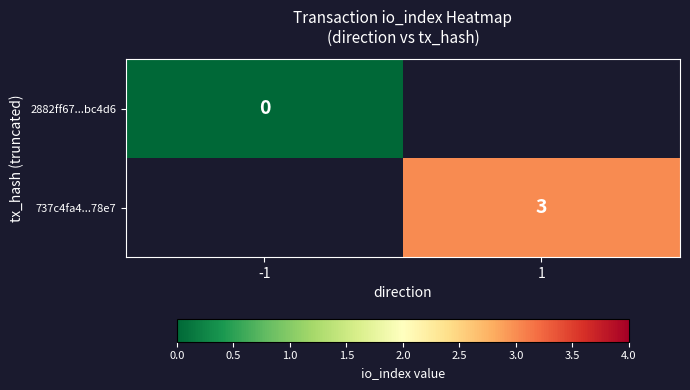

Is the value of 2882ff67...bc4d6 at -1 greater than the value of 737c4fa4...78e7 at 1?

No